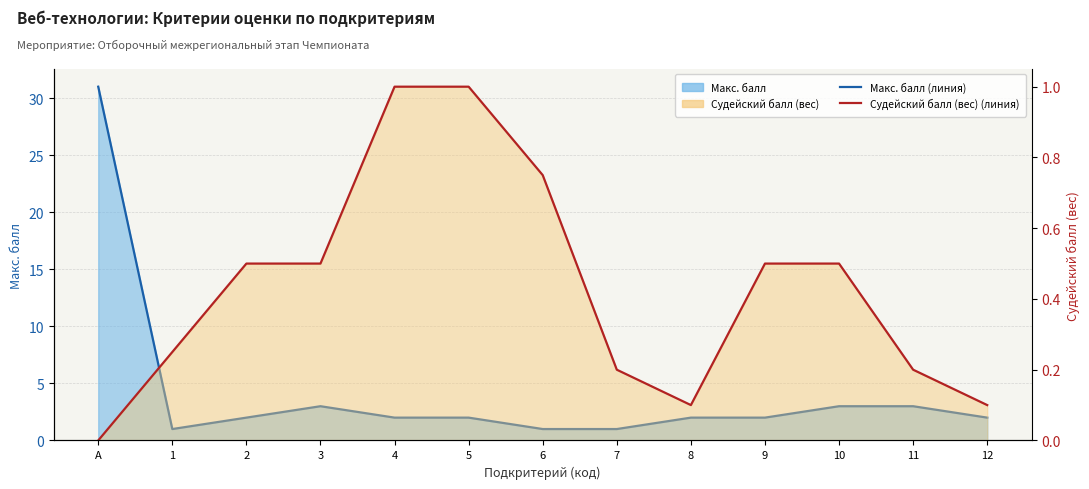

What is the total value across all series at 6?

1.8